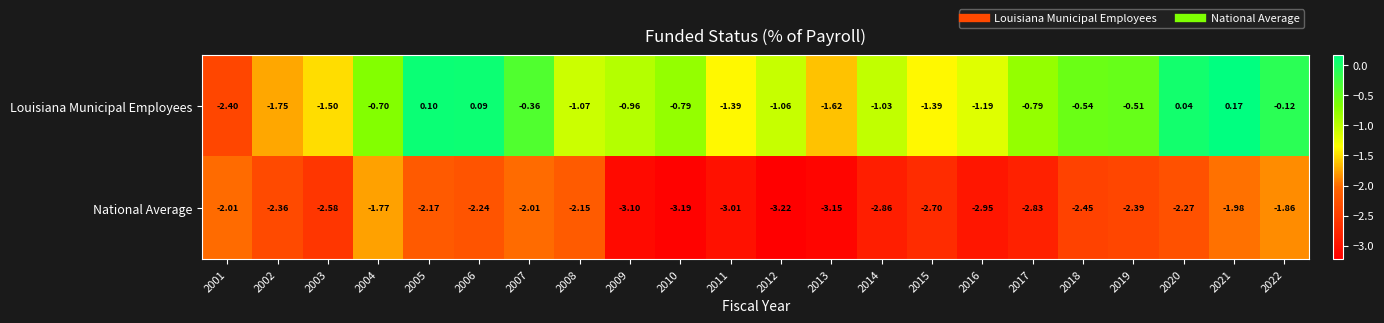

Which series has the largest total across all categories?

Louisiana Municipal Employees